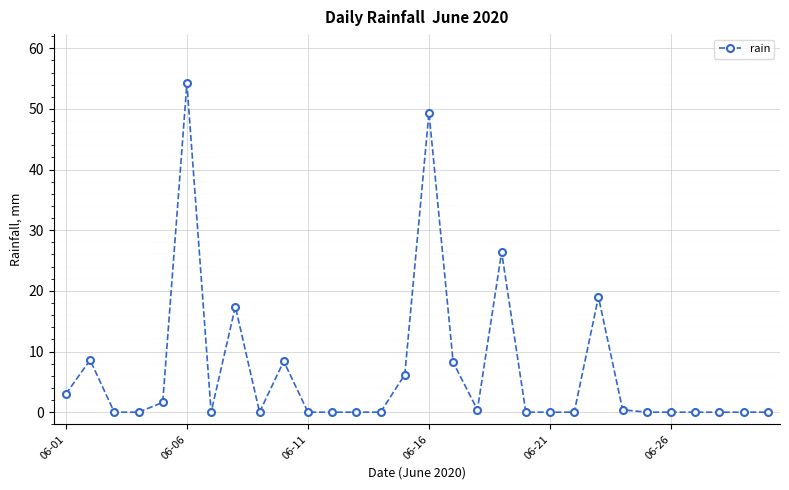

True or false: there are more than 2 points higher than both neighbors.

True